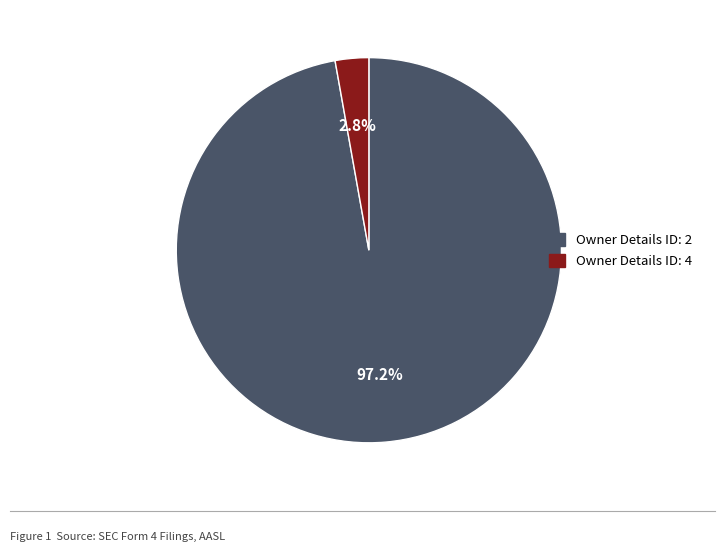

Count the number of slices in the pie.

2